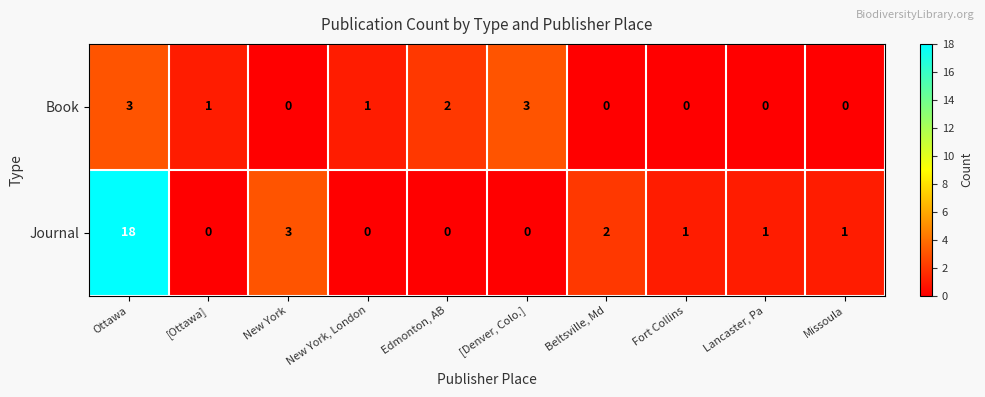

How many values in the Journal series are below 1?

4